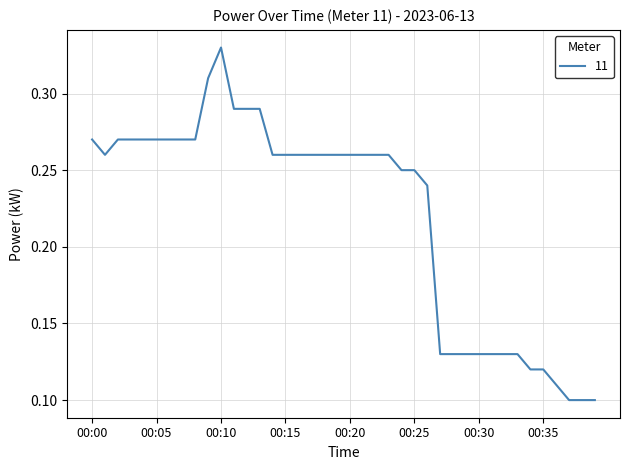

Reading right to left, list all the values displayed in this chart.

0.1	0.1	0.1	0.1	0.1	0.1	0.1	0.1	0.1	0.1	0.1	0.1	0.1	0.2	0.2	0.2	0.3	0.3	0.3	0.3	0.3	0.3	0.3	0.3	0.3	0.3	0.3	0.3	0.3	0.3	0.3	0.3	0.3	0.3	0.3	0.3	0.3	0.3	0.3	0.3